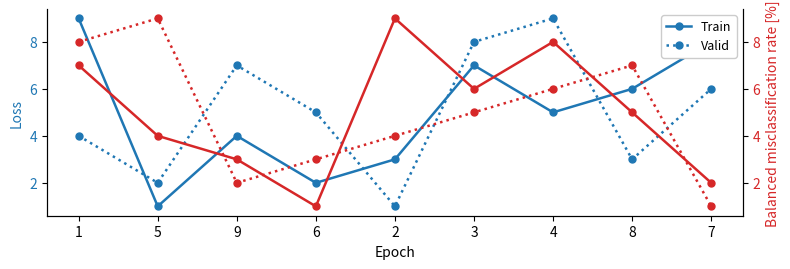

What is the value of the Train point at the 7th from the left?

8